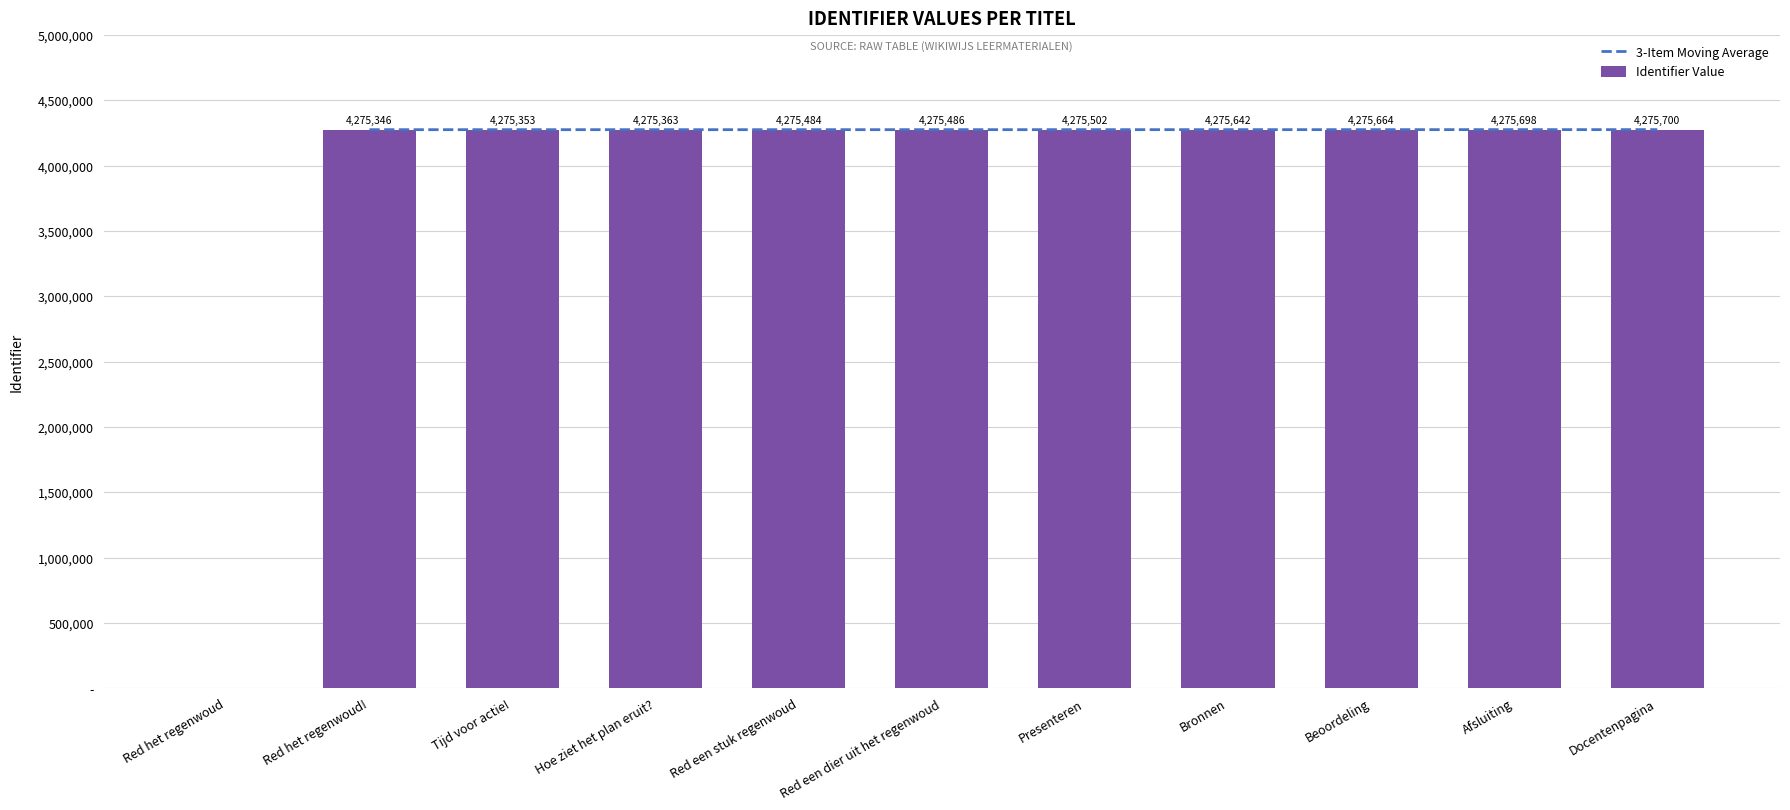

At which category is the sum across all series the highest?

Docentenpagina